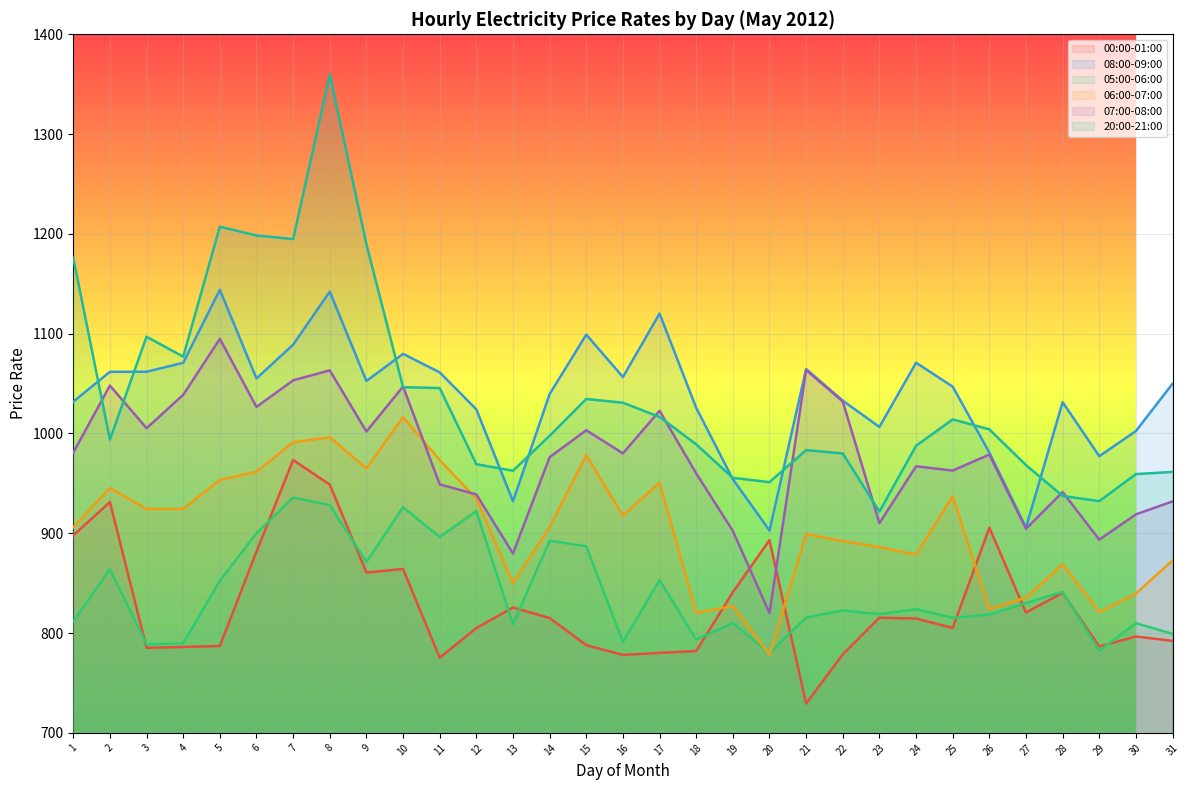

Where is the first local minimum for 08:00-09:00?

6